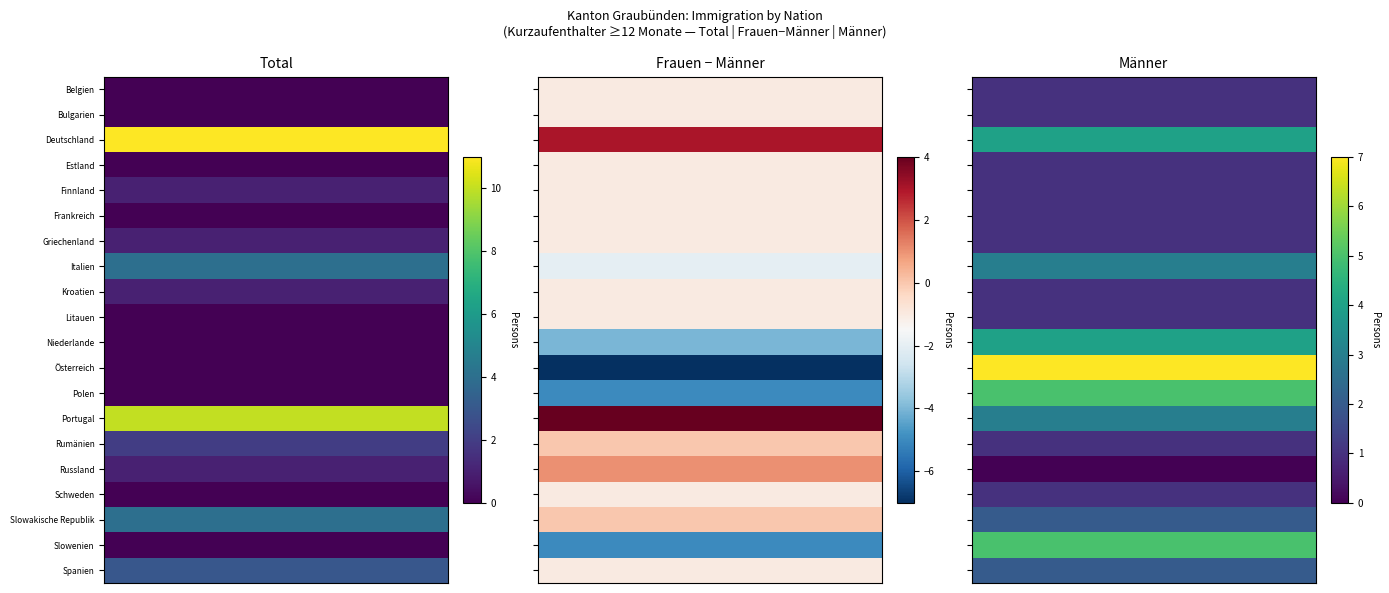

List the labels in order of Finnland value, largest first.

Total, Männer, Frauen